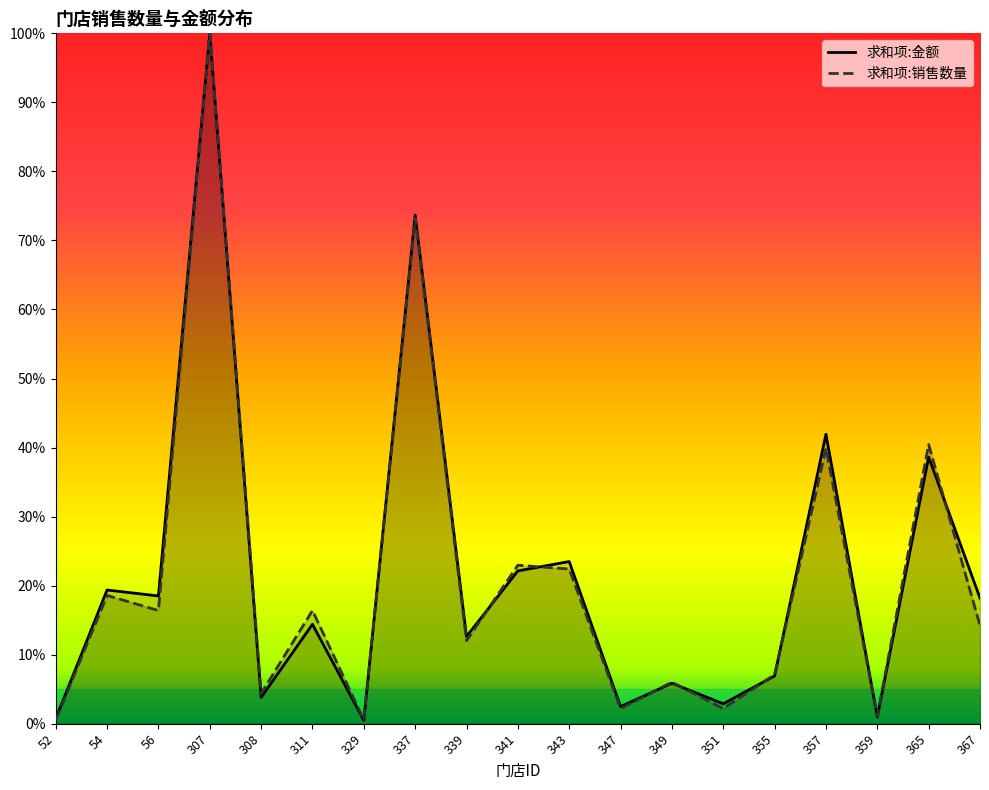

Which series has the largest range (max minus min)?

求和项:金额